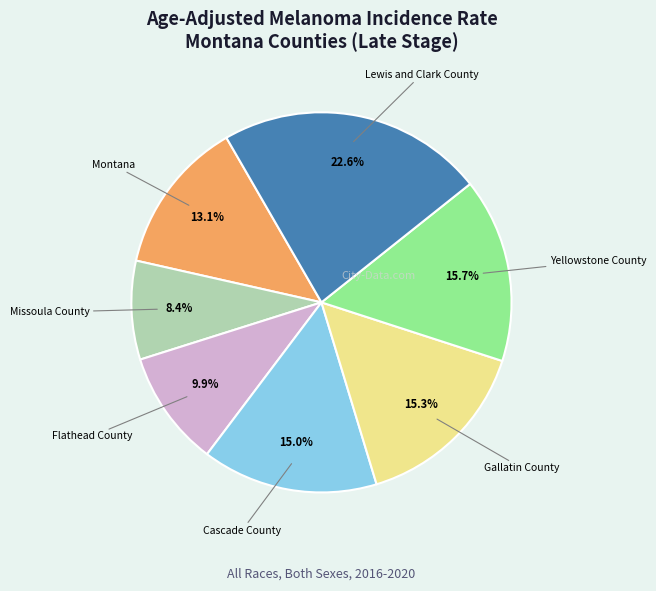

Does any single category account for the majority?

No